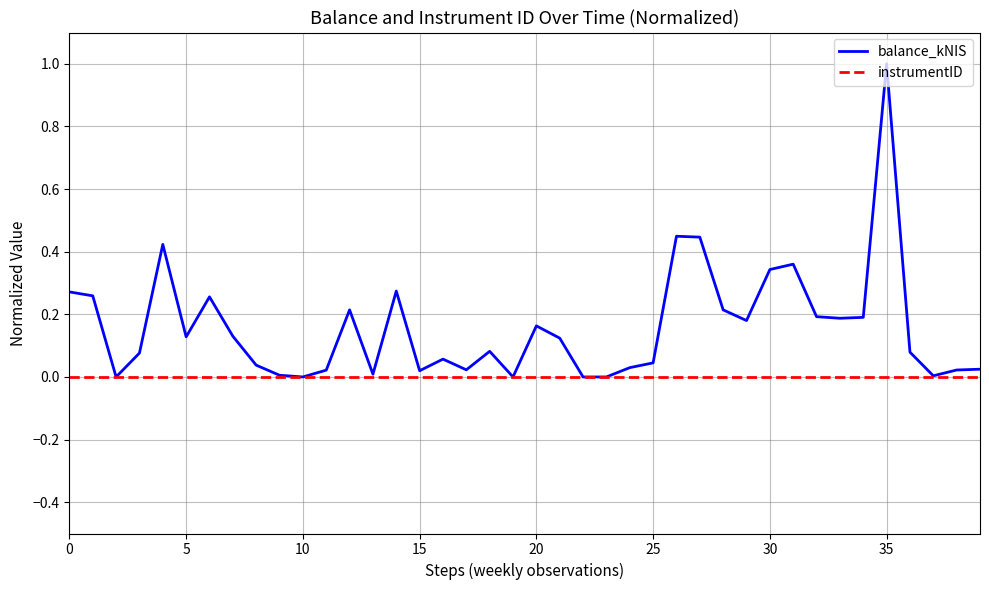

Rank the series by their average value, from highest to lowest.

balance_kNIS, instrumentID